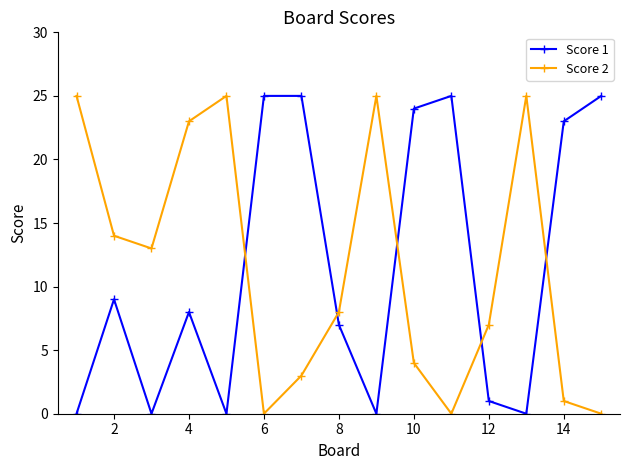

In Score 2, how many points are lower than both neighbors (excluding endpoints)?

3